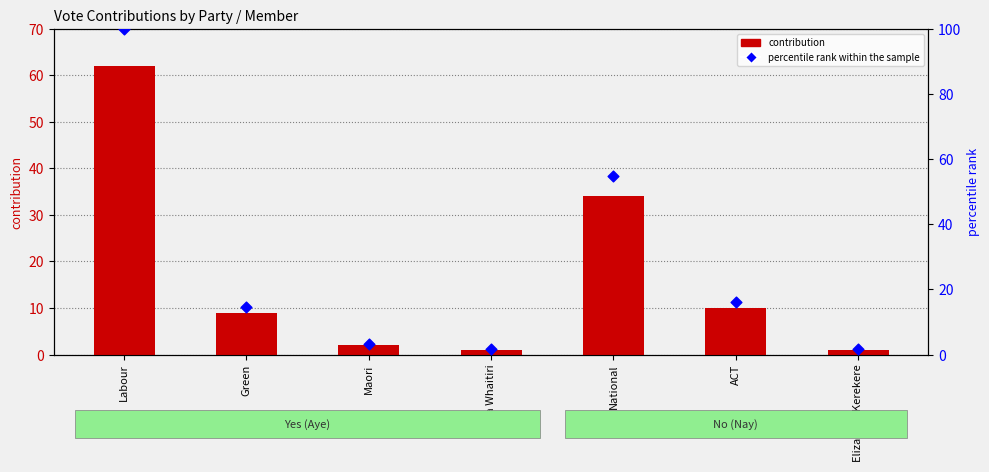

Which series reaches the maximum Y coordinate?

percentile rank within the sample